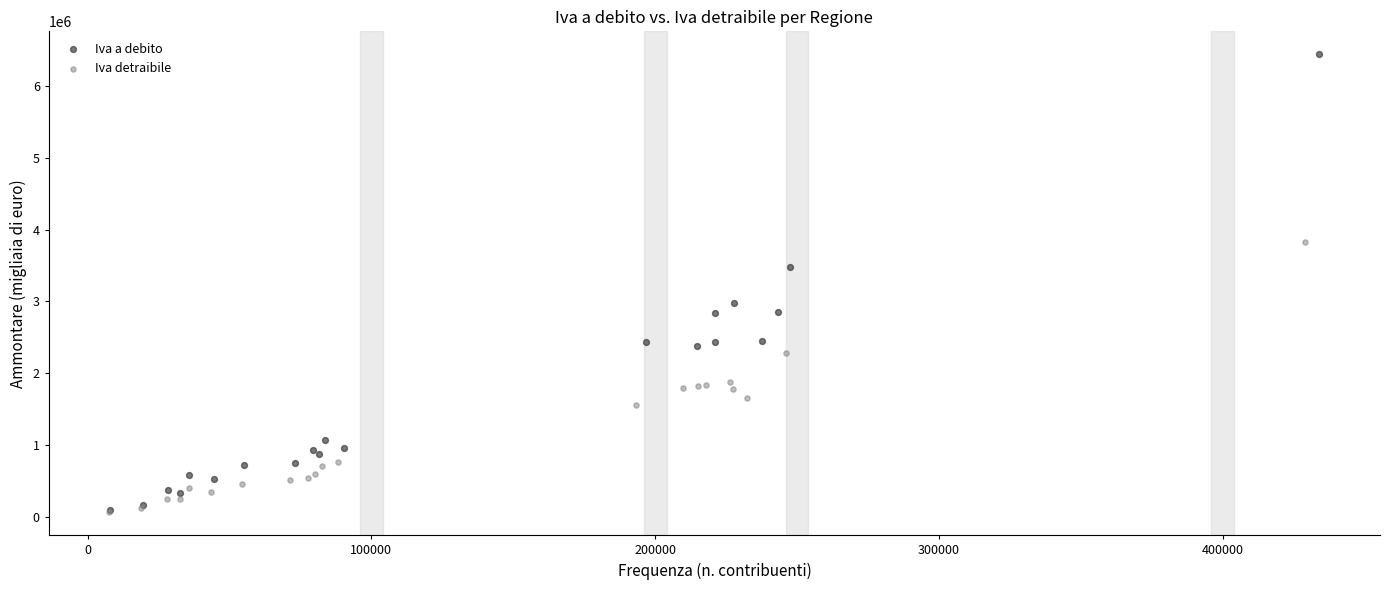

Which series contains the highest Y value?

Iva a debito